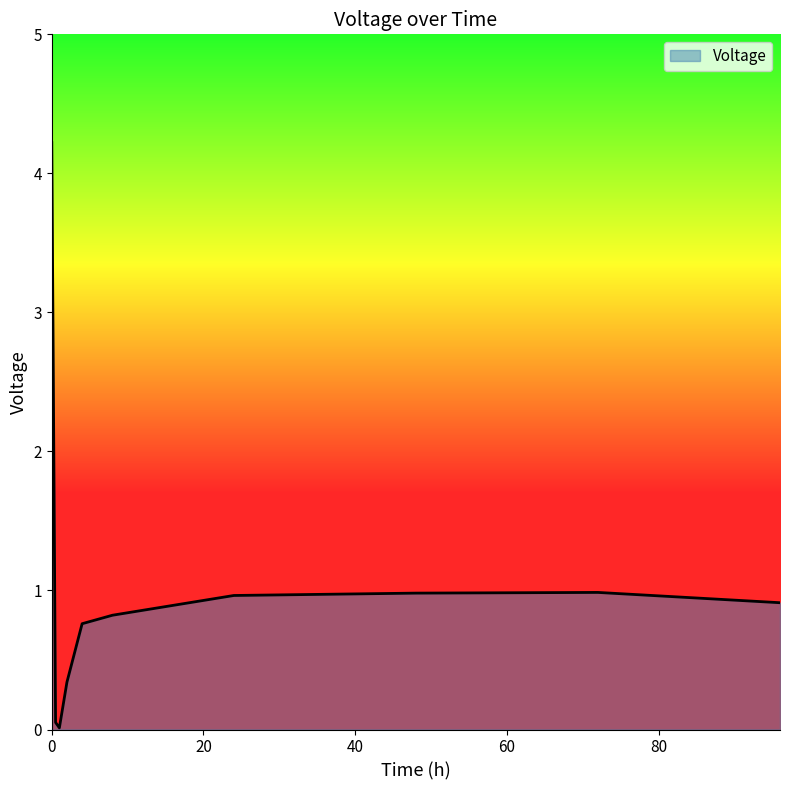

What is the difference between the maximum and minimum values?

4.2